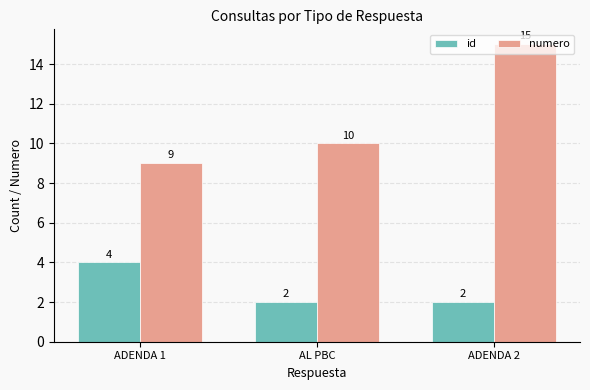

What is the value of the id bar at the 1st from the left?

4